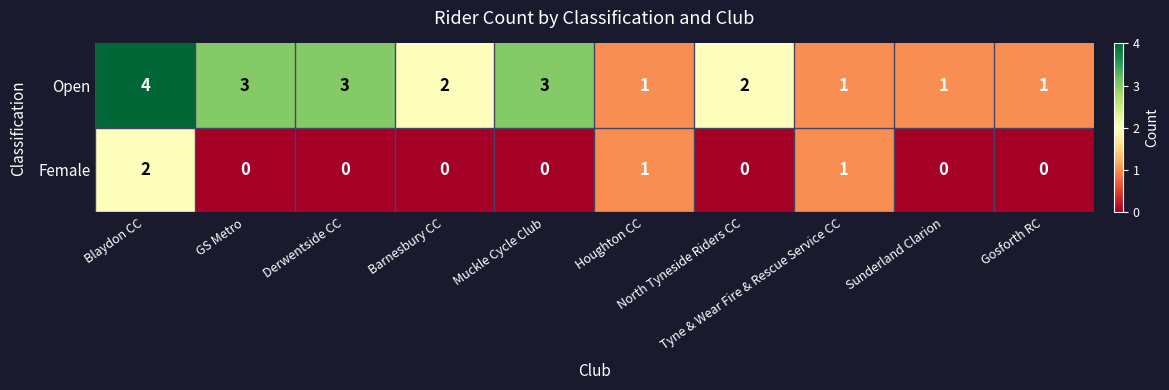

Count the Female values in the range 0 to 1.

9